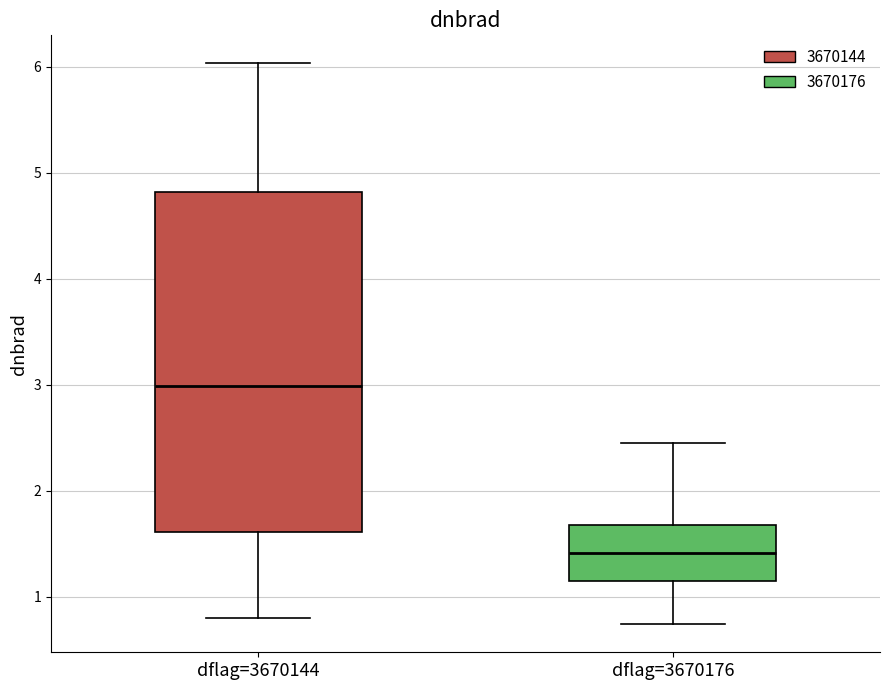

Comparing the boxes themselves (not the whiskers), which one is the tallest?

dflag=3670144